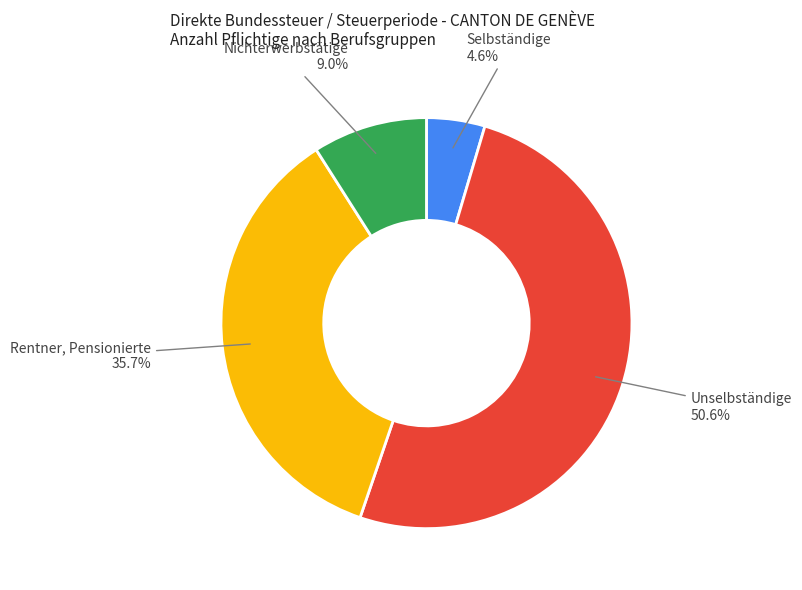

Which has a higher value, Unselbständige or Rentner, Pensionierte?

Unselbständige